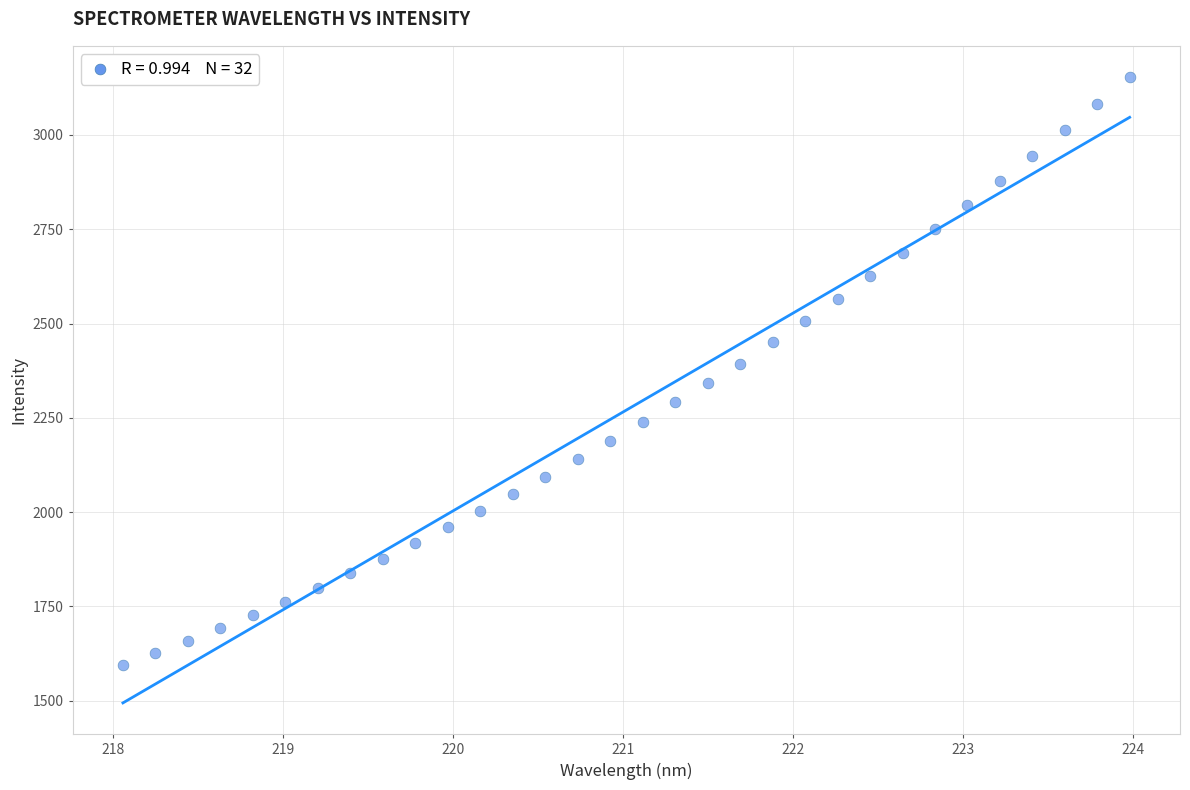

What is the range of Y values (max minus min)?

1557.4